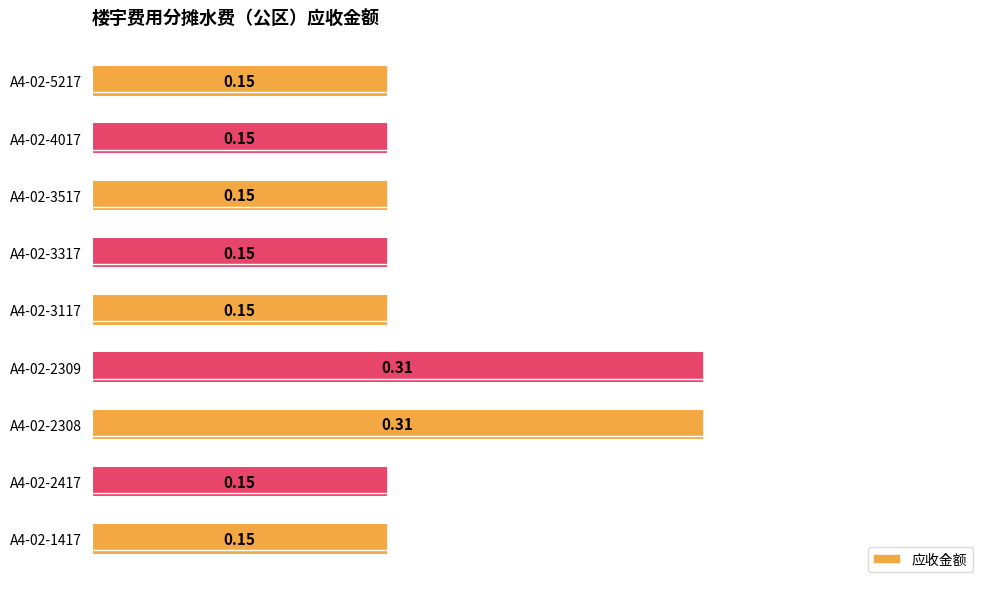

Between A4-02-2309 and A4-02-4017, which is larger?

A4-02-2309